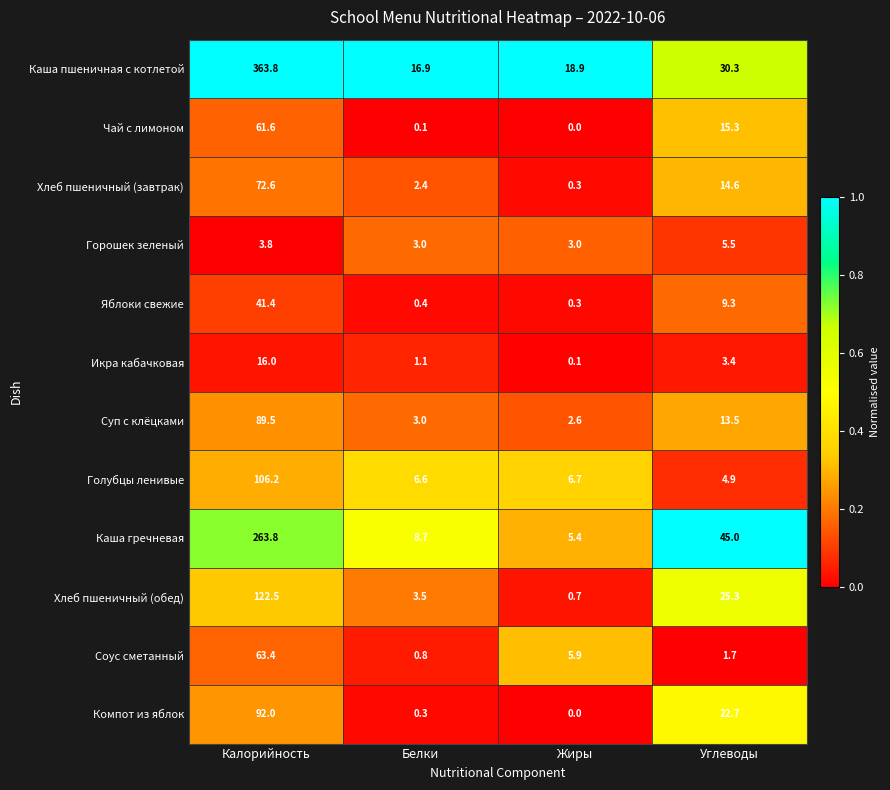

Rank the series by their maximum value, from highest to lowest.

Каша пшеничная с котлетой, Каша гречневая, Хлеб пшеничный (обед), Голубцы ленивые, Компот из яблок, Суп с клёцками, Хлеб пшеничный (завтрак), Соус сметанный, Чай с лимоном, Яблоки свежие, Икра кабачковая, Горошек зеленый